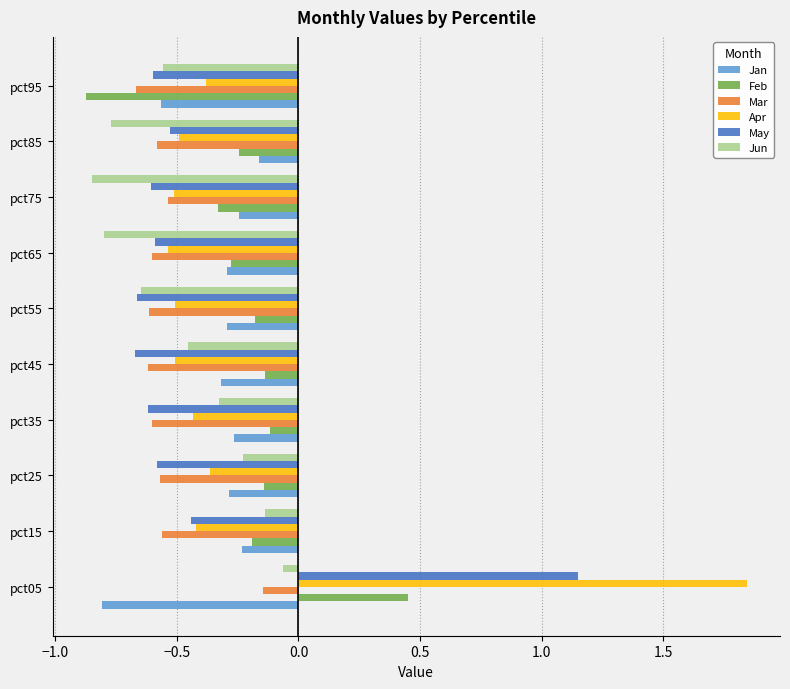

At which category does the chart reach its peak across all series?

pct05